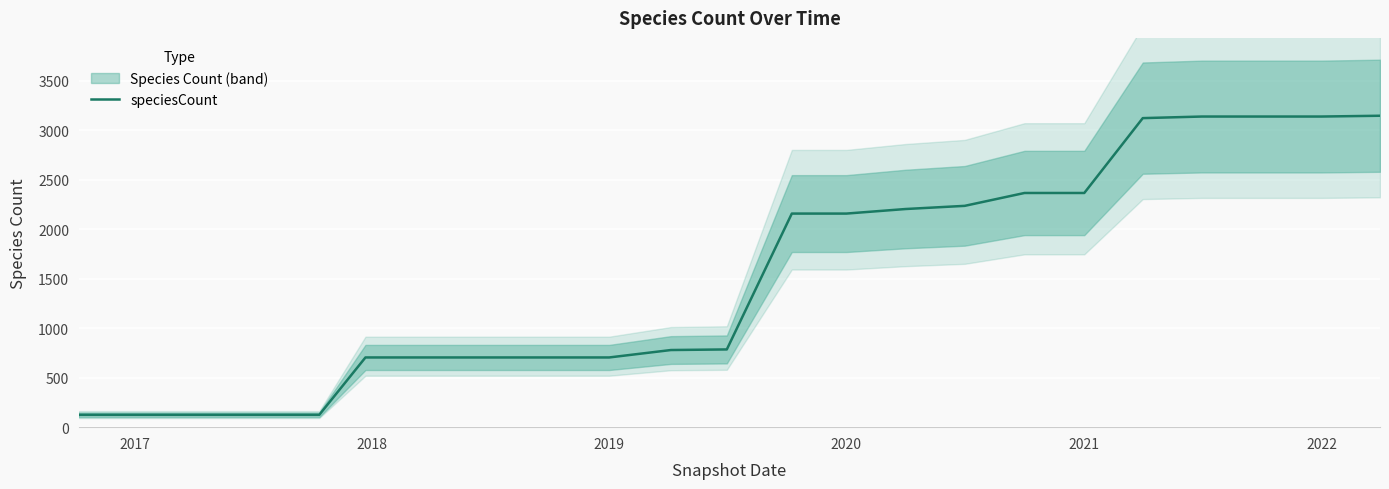

How many categories are shown in the chart?

23